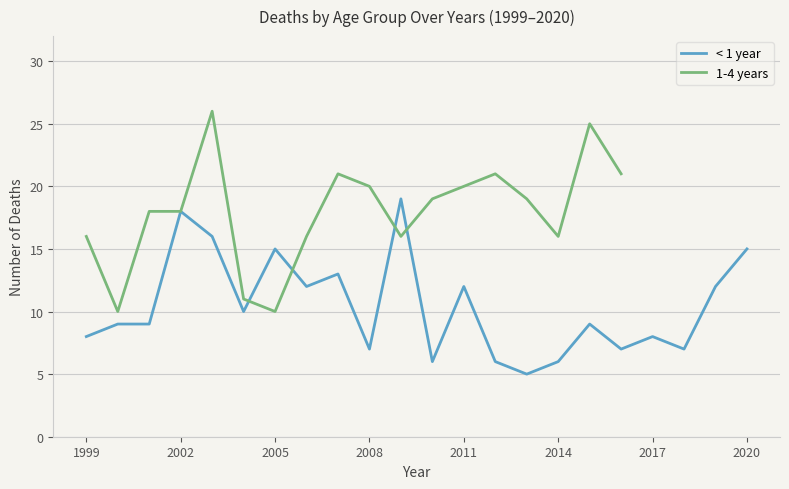

Which label corresponds to the largest value in the chart?

2009